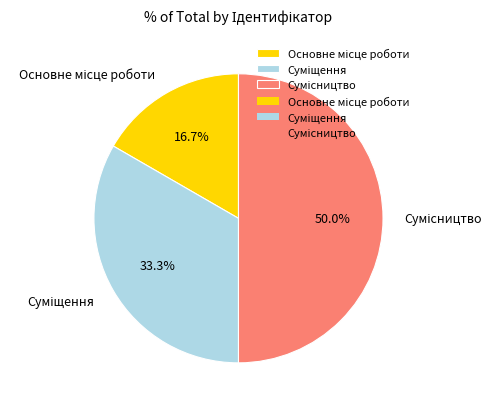

How many segments does this pie chart have?

3